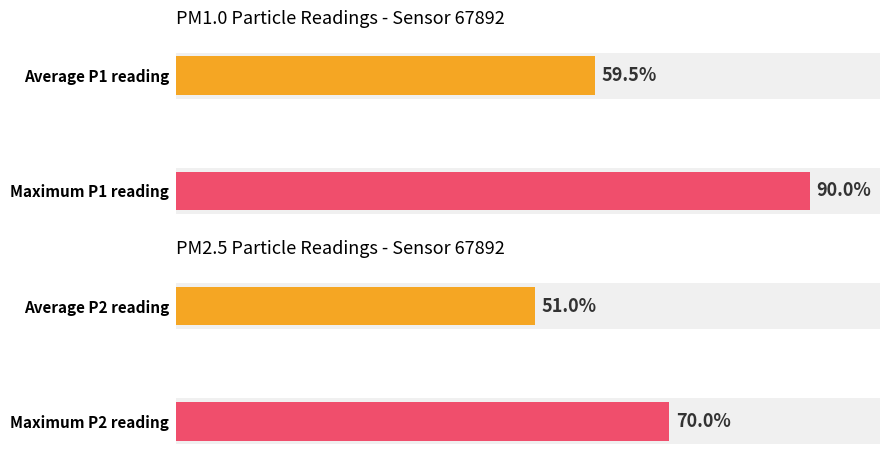

At 00:10, list the series in order from largest to smallest.

P1, P2